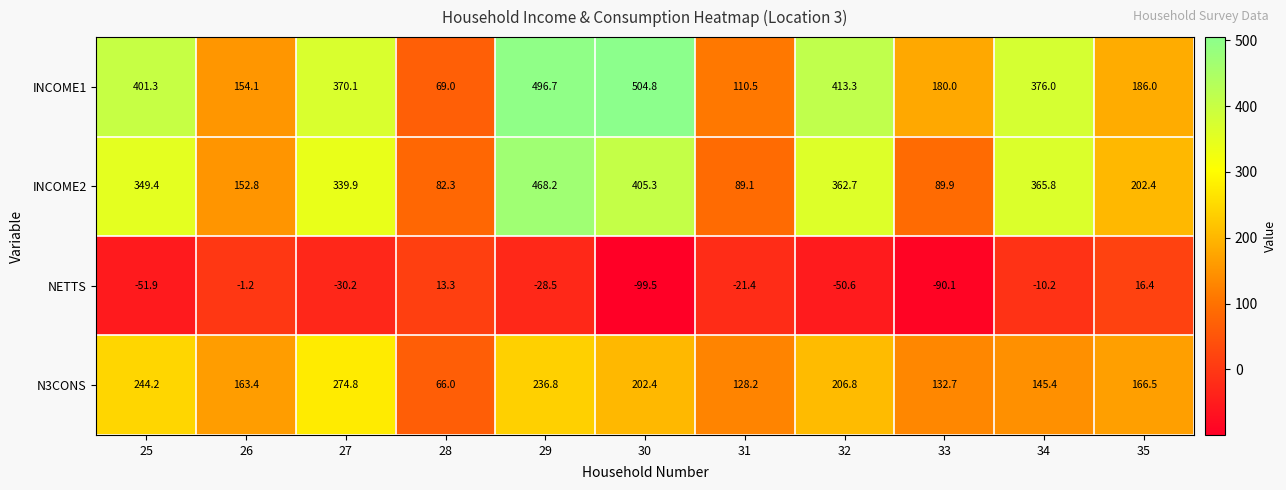

At 25, list the series in order from smallest to largest.

NETTS, N3CONS, INCOME2, INCOME1